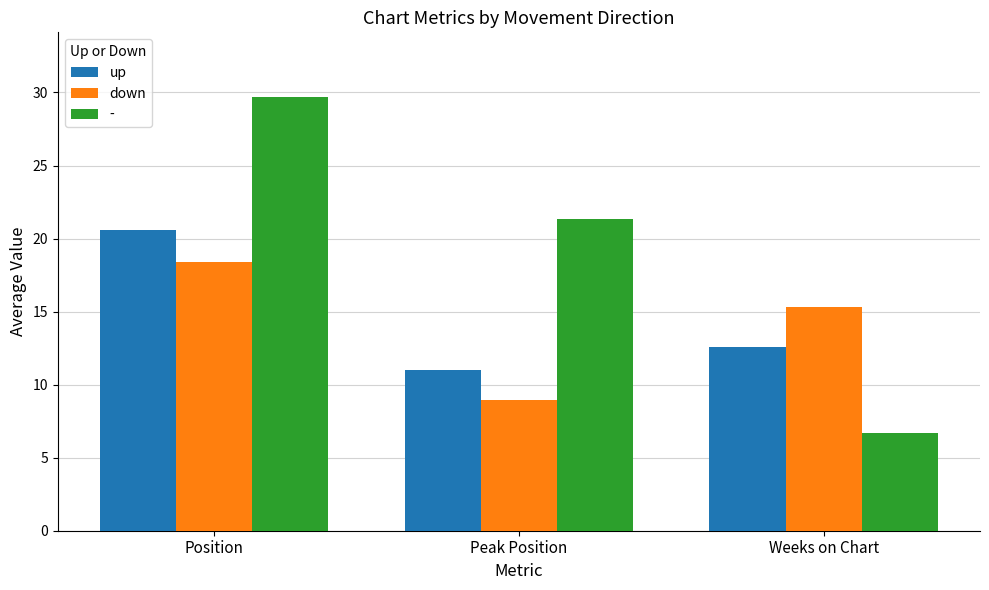

Between Position and Peak Position, which series saw the biggest shift?

up